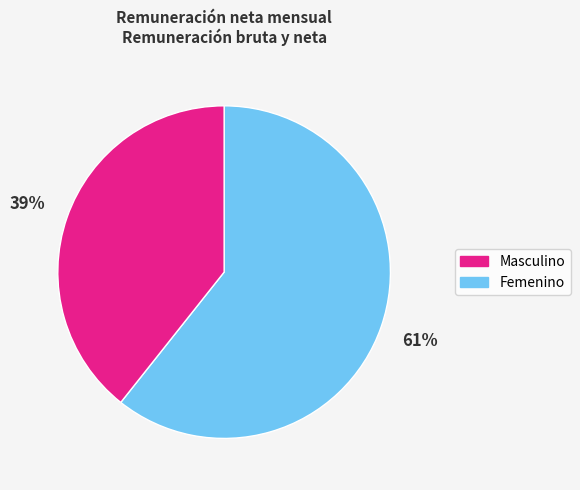

Count the number of slices in the pie.

2